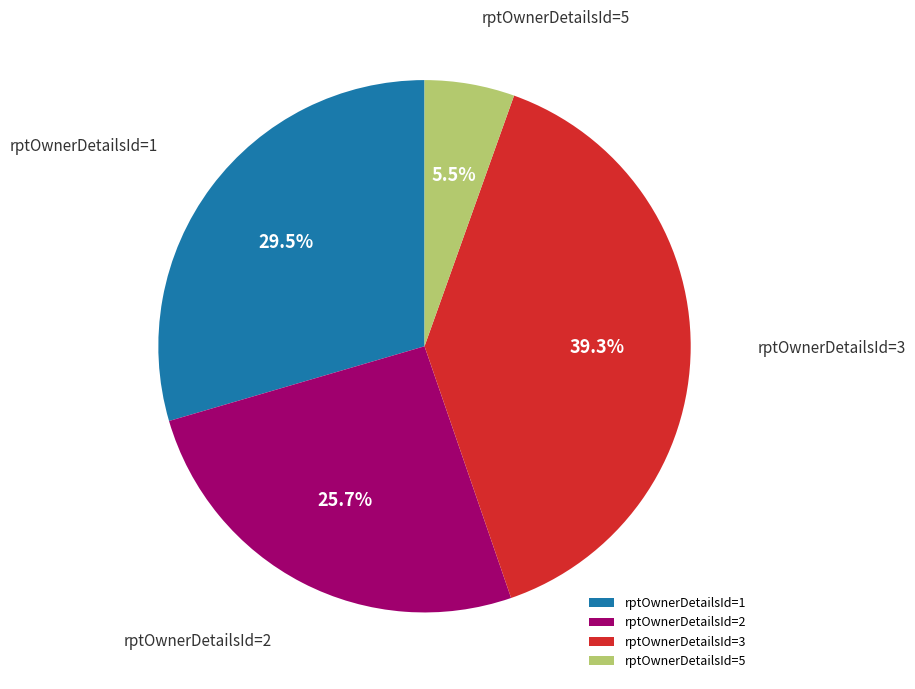

Rank the categories by value from highest to lowest.

rptOwnerDetailsId=3, rptOwnerDetailsId=1, rptOwnerDetailsId=2, rptOwnerDetailsId=5